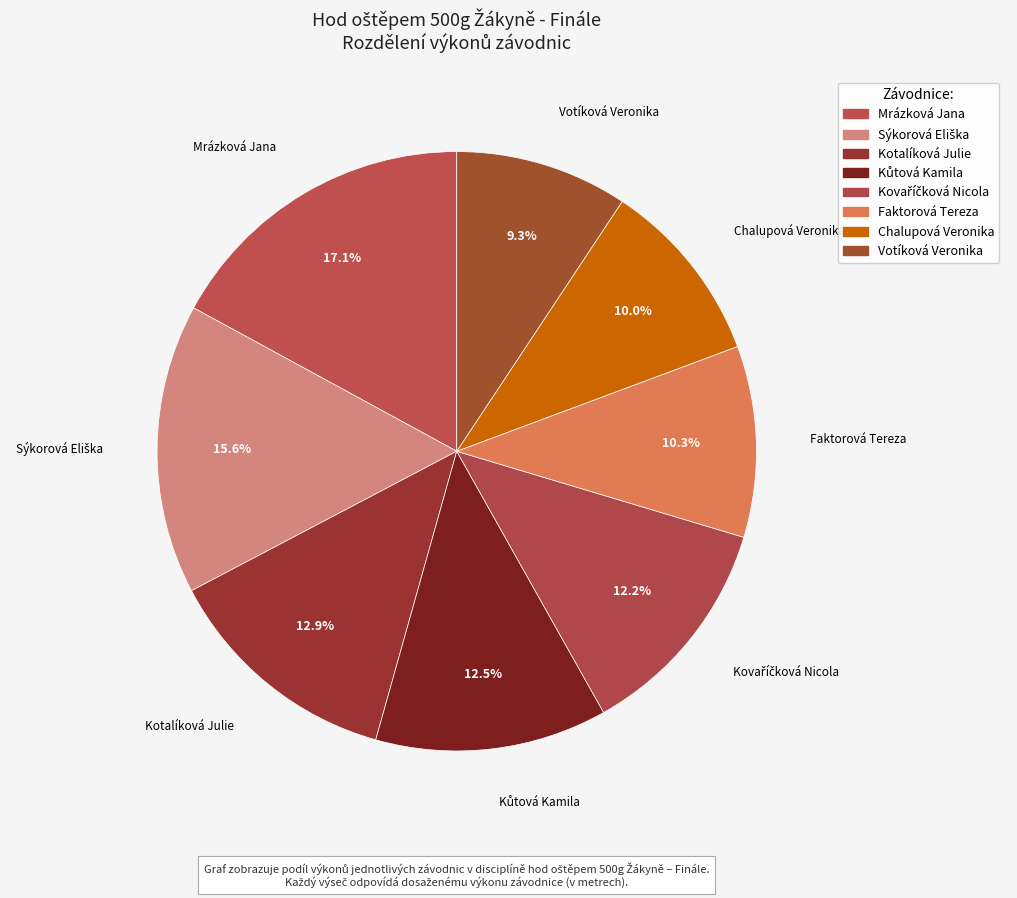

What percentage is the Sýkorová Eliška slice, to the nearest percent?

16%